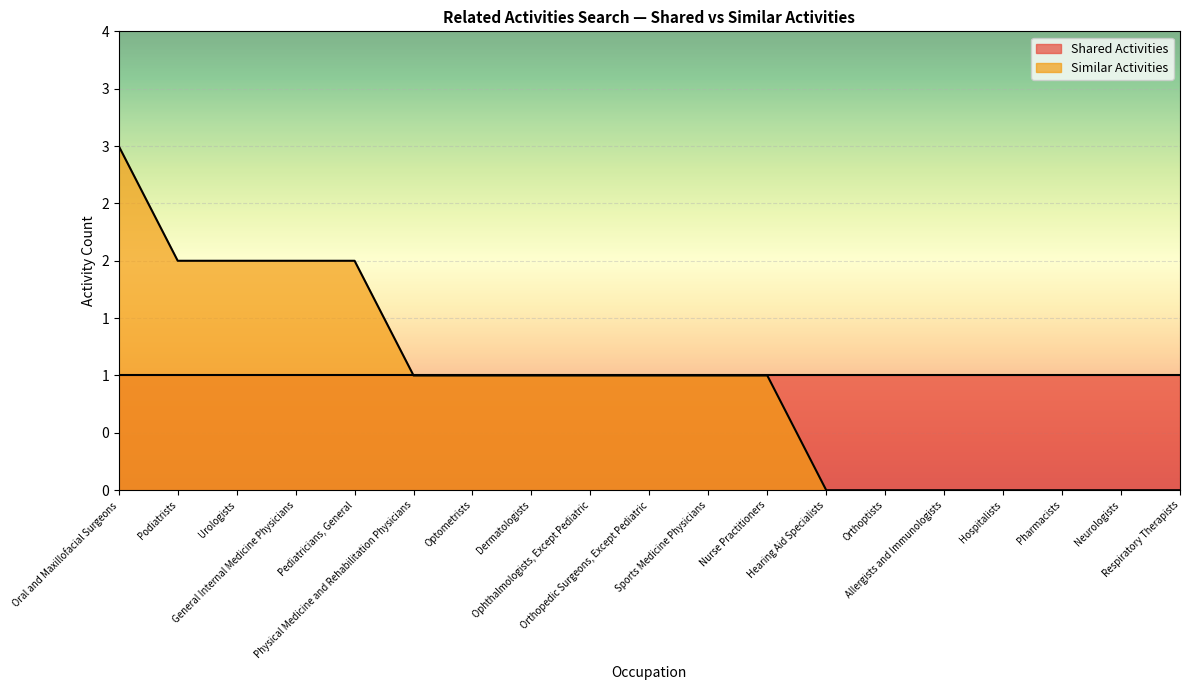

Is it true that the value at Allergists and Immunologists is 0?

True